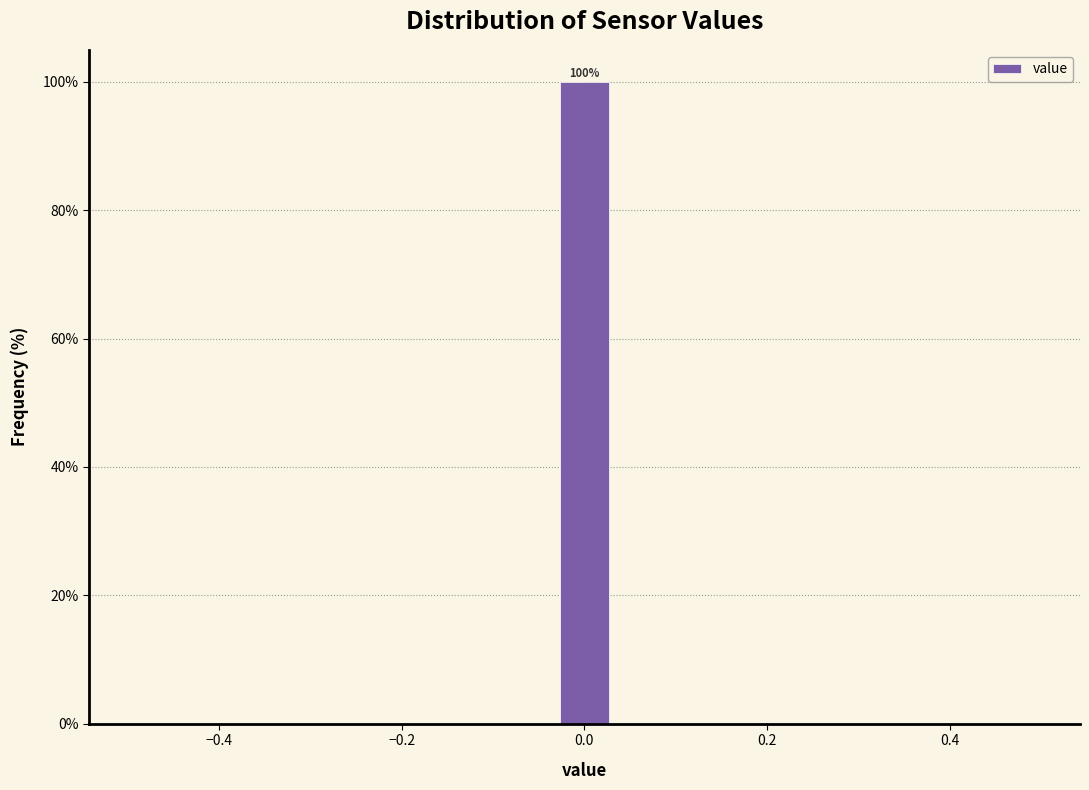

Read against the x-axis, roughly where is the centre of the tallest bar?

0.00